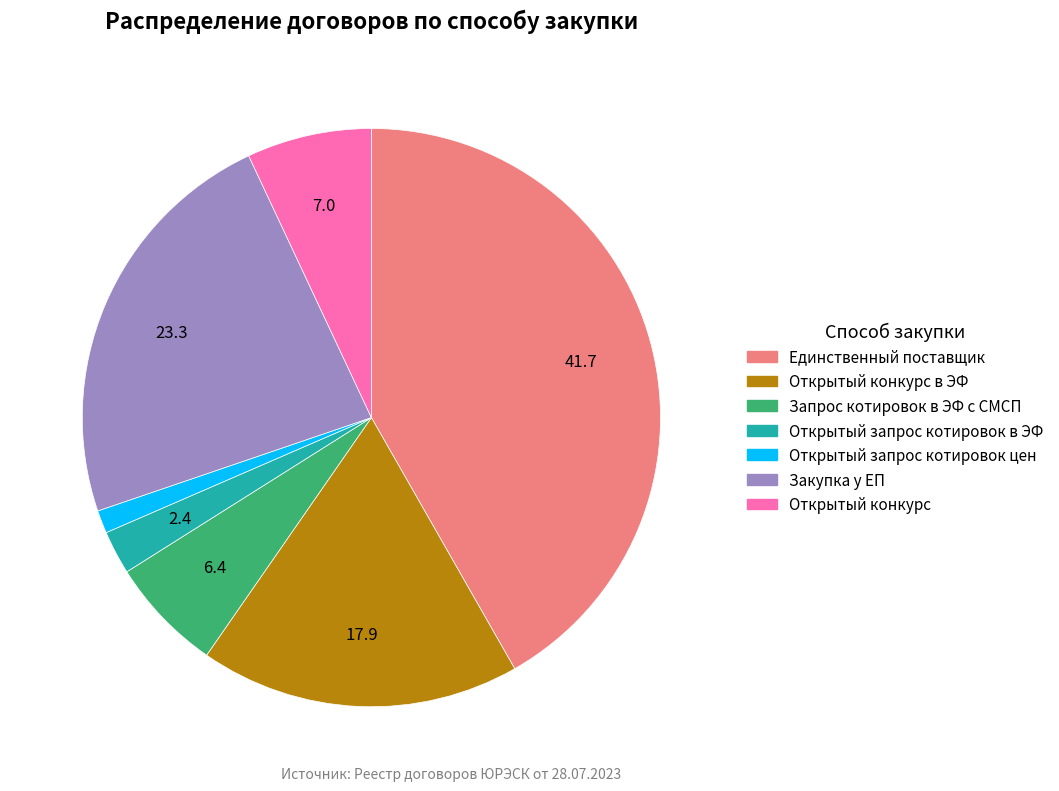

Is there a majority slice in this chart?

No